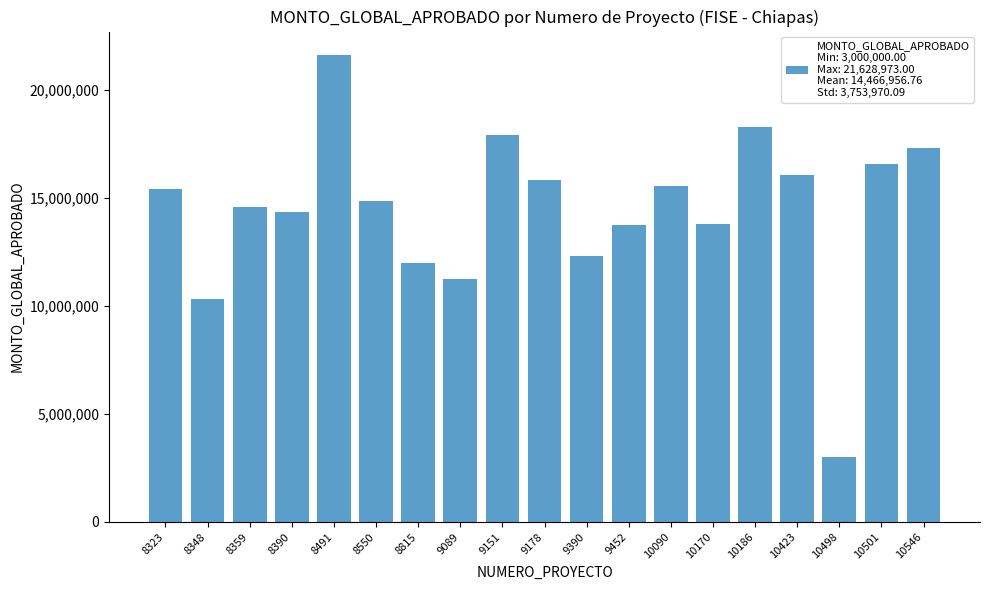

What is the change in value from 10170 to 10498?

-10781884.4